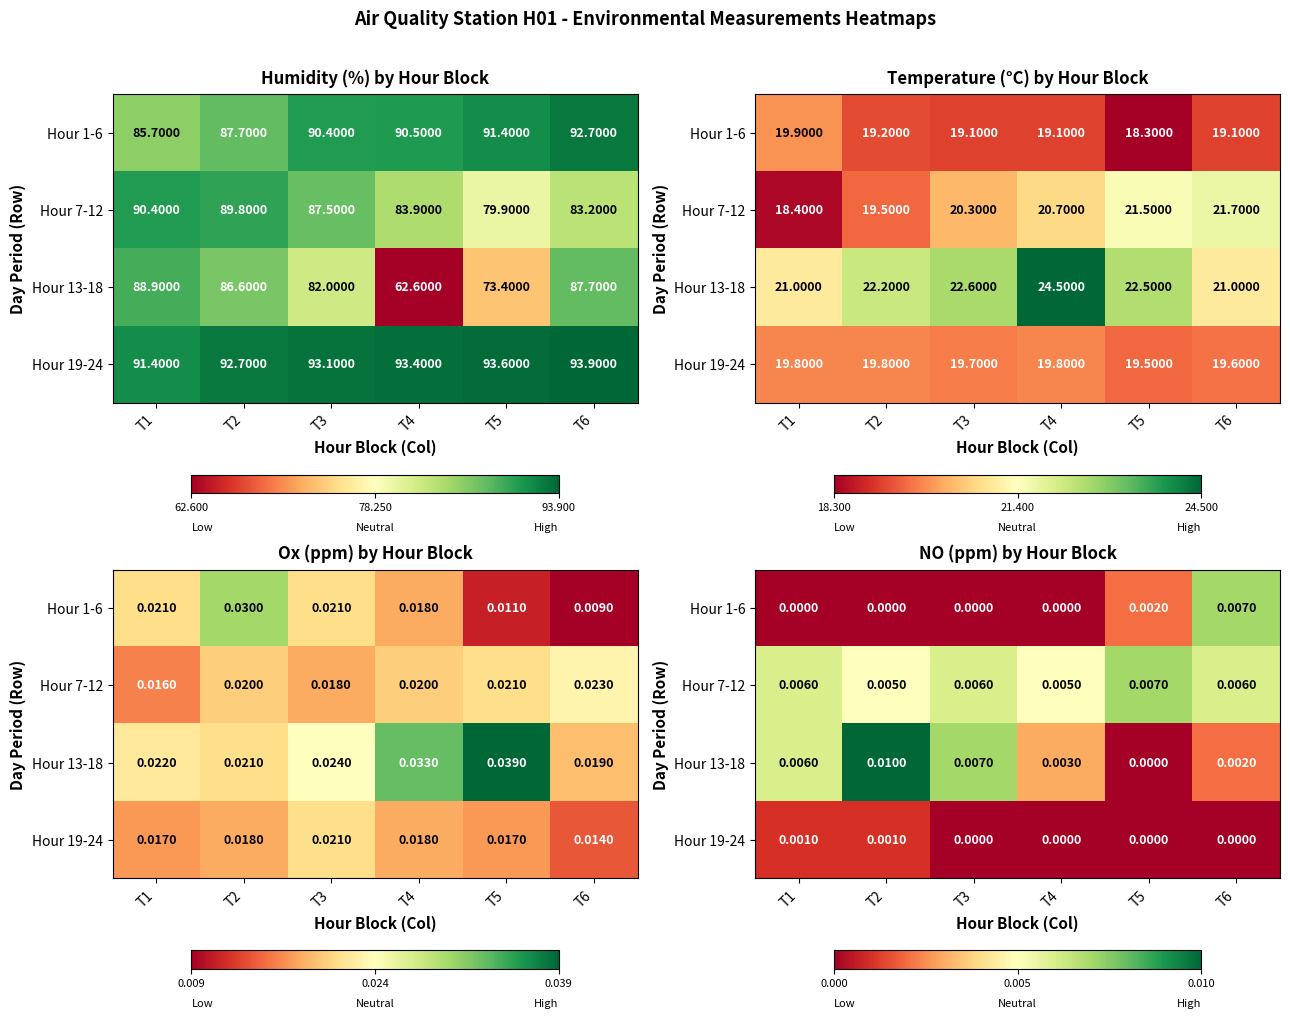

At which label does Hour 7-12 reach its minimum?

T2